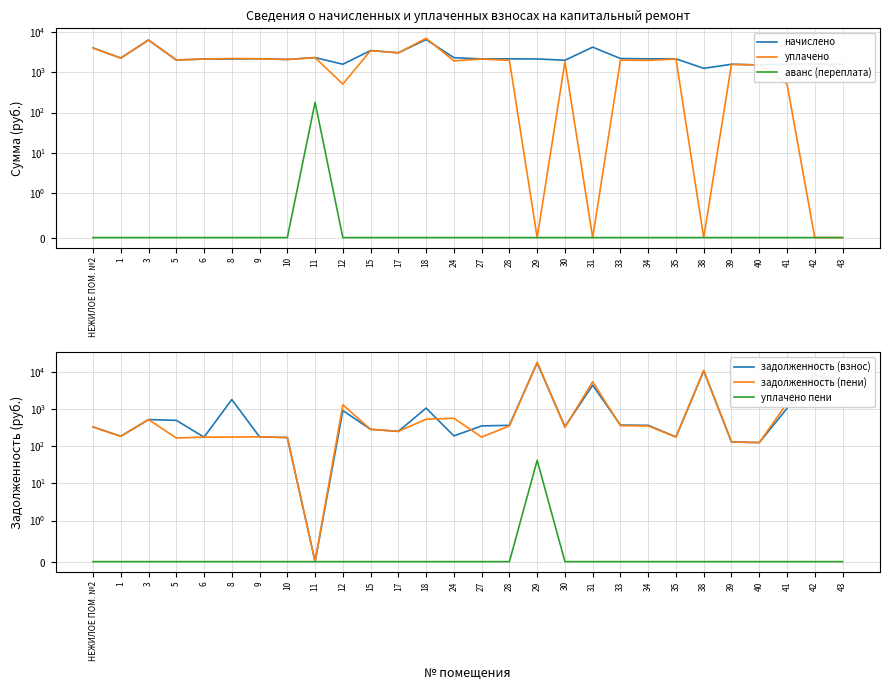

What is the value of the задолженность (взнос) point at the 7th from the left?

181.6